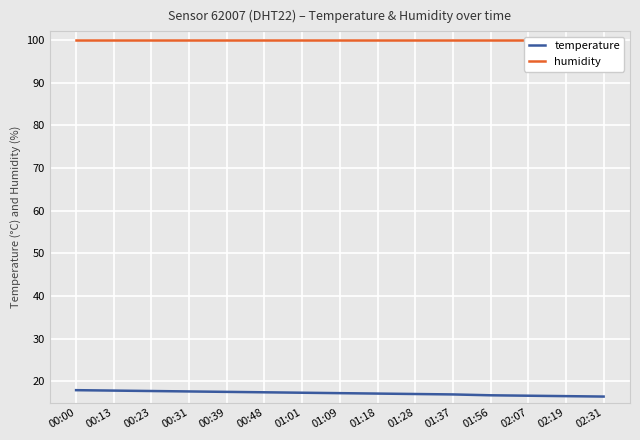

True or false: humidity and temperature cross at least once.

False